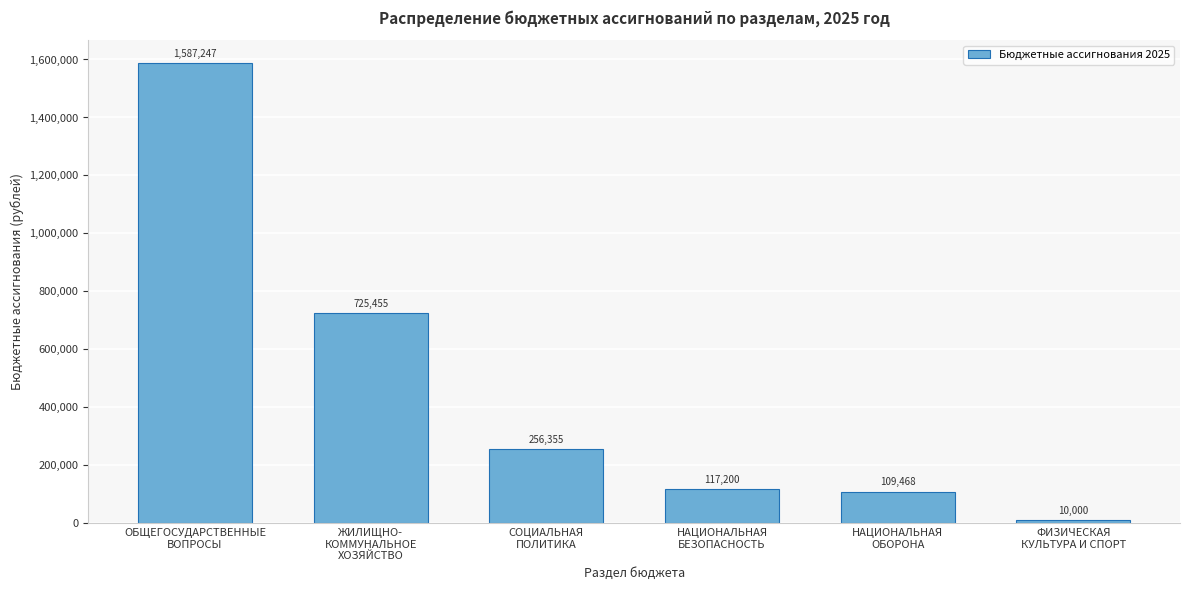

What is the difference between the second highest and second lowest values?

615987.0